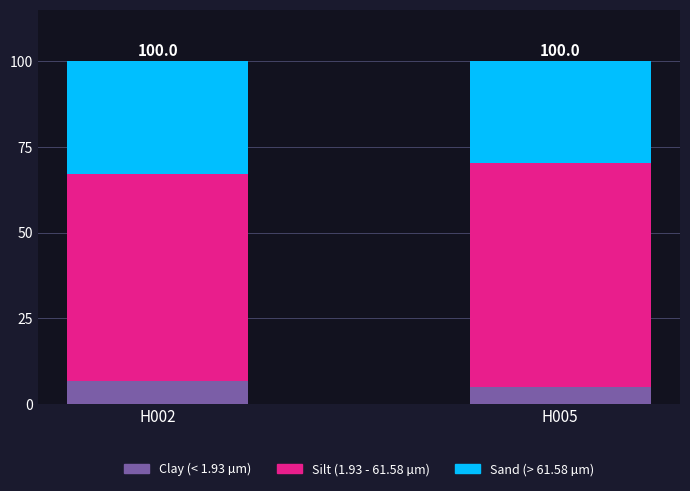

At which label does Clay (< 1.93 µm) first exceed 6?

H002